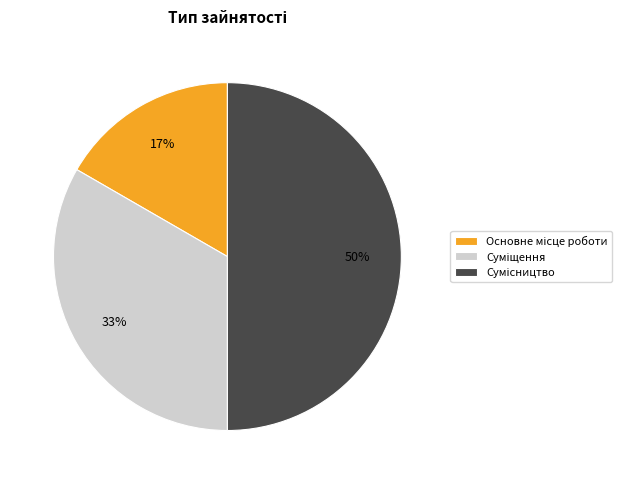

To the nearest percent, what is the average slice percentage?

33%